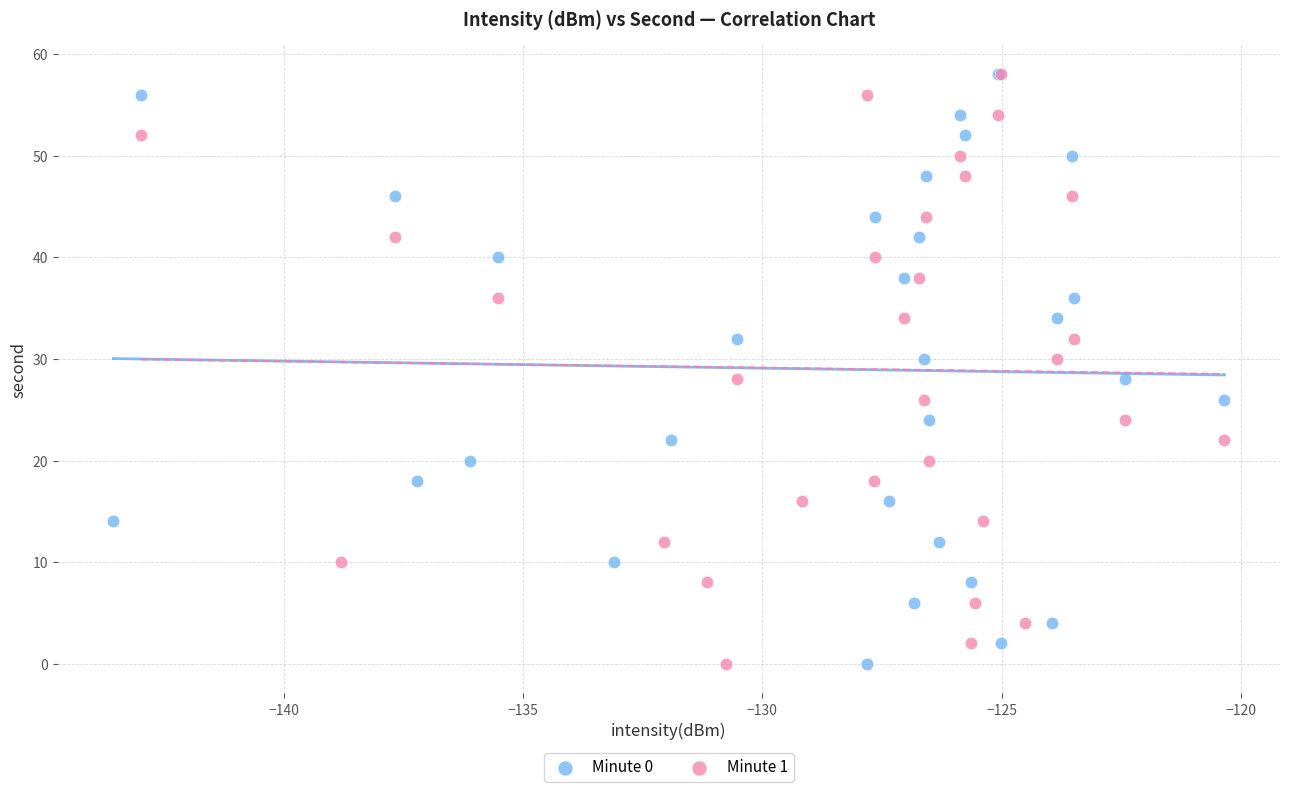

What are all the series names shown in the legend?

Minute 0, Minute 1